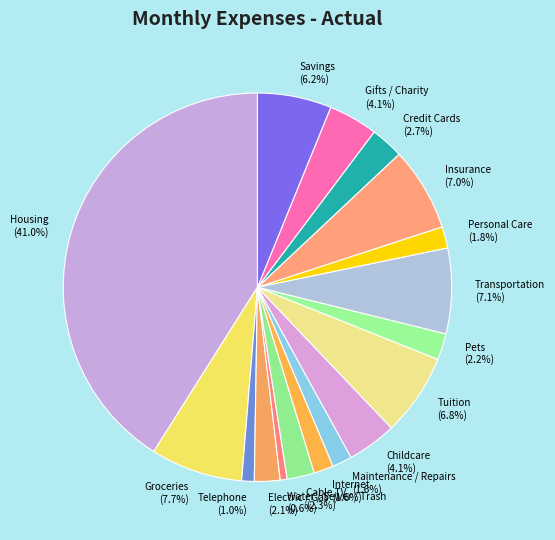

Count the number of slices in the pie.

17